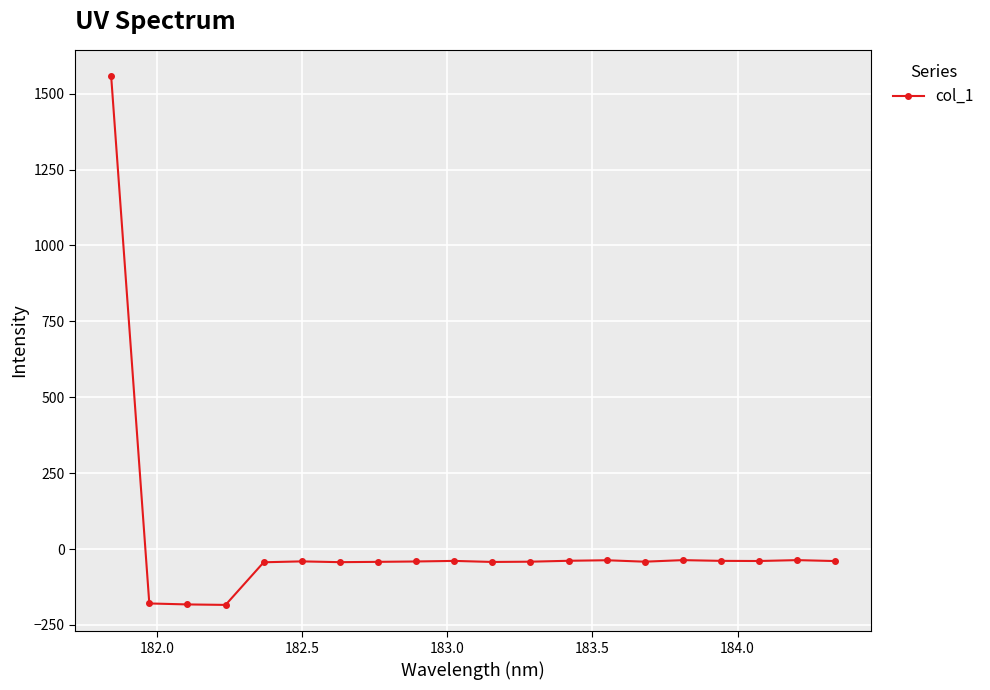

What is the greatest value displayed?

1557.2